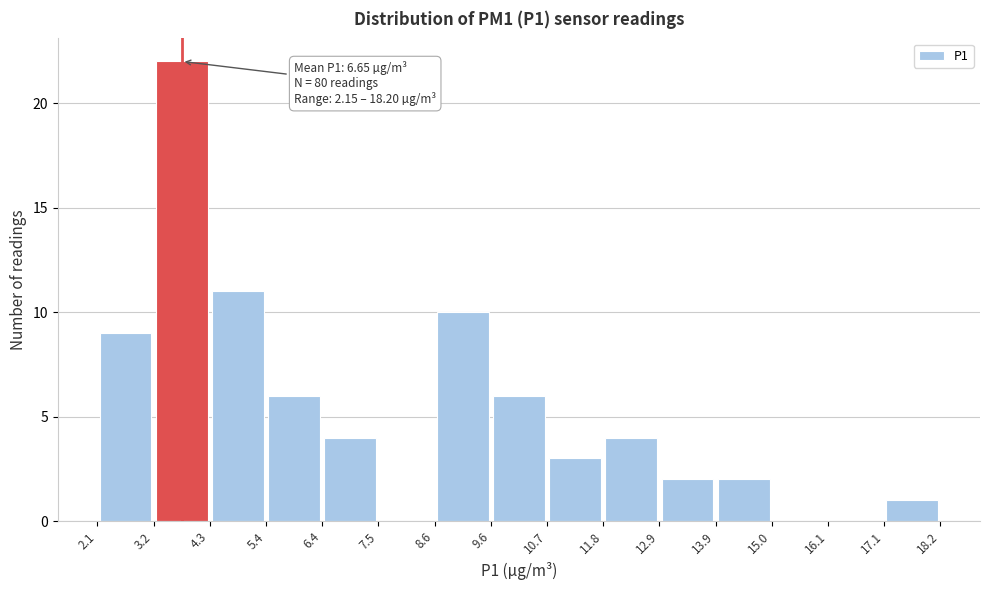

Which range on the x-axis has the tallest bar?

3.2 to 4.3